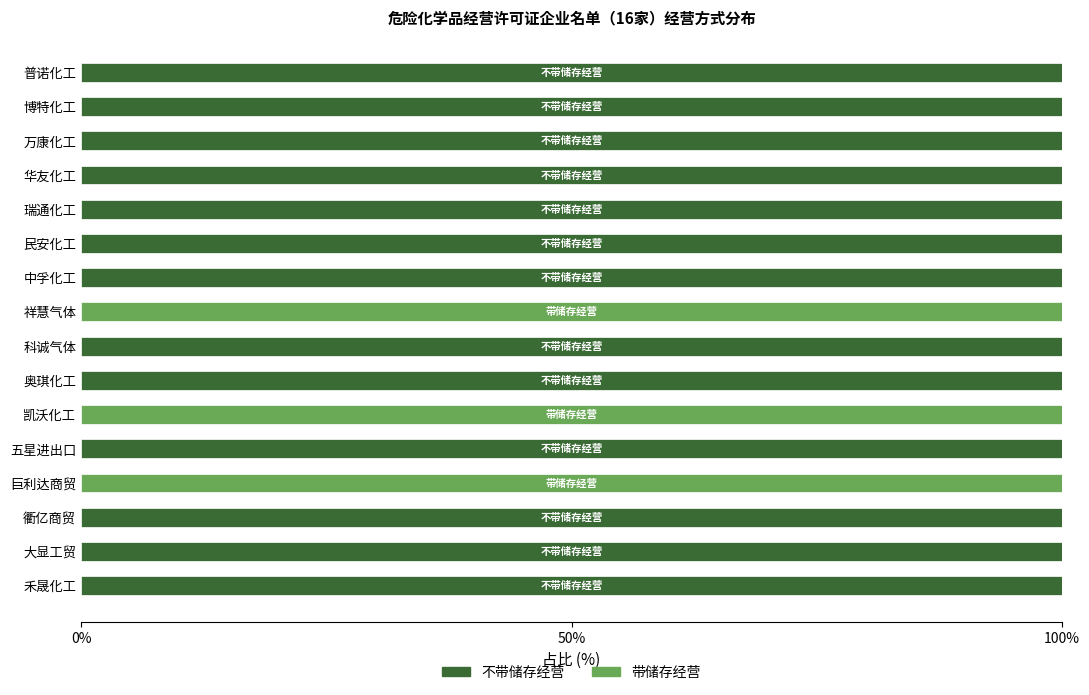

What is the total value across all series at 瑞通化工?

100